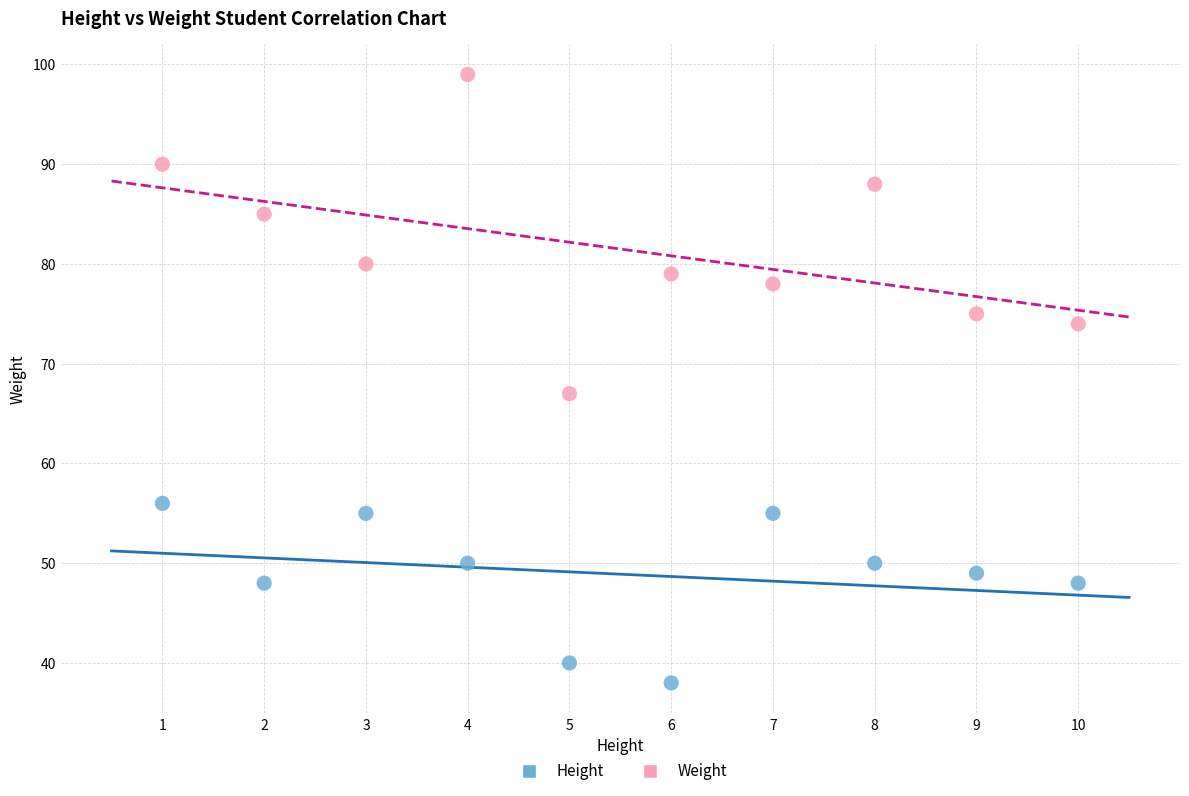

What are all the series names shown in the legend?

Height, Weight